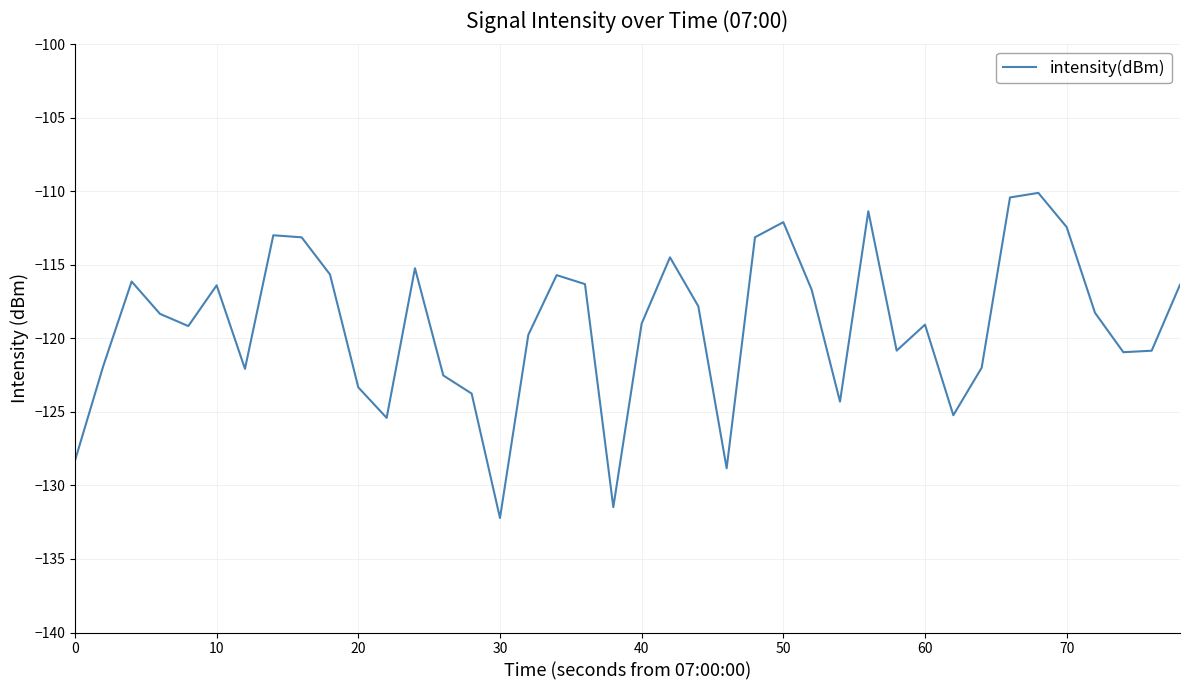

What is the smallest value displayed?

-132.2